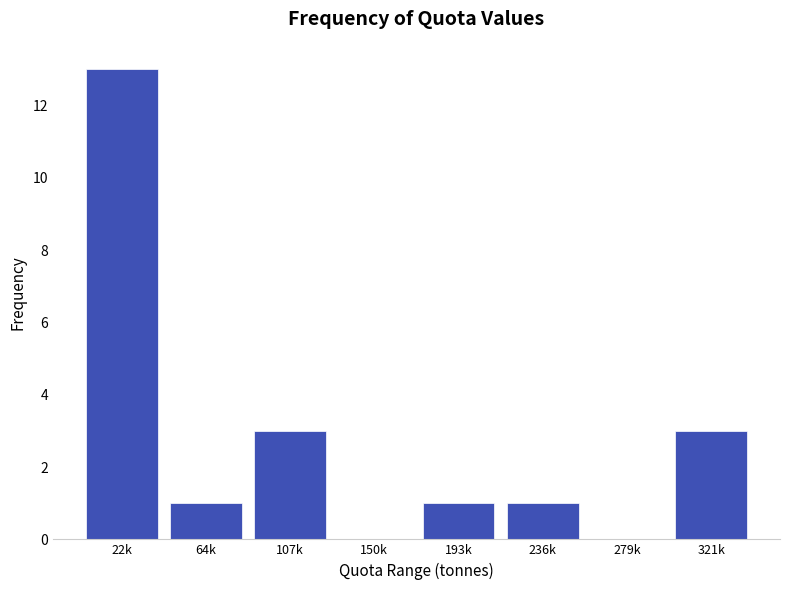

Reading right to left, transcribe all the data shown in this chart.

321k=3	279k=0	236k=1	193k=1	150k=0	107k=3	64k=1	22k=13